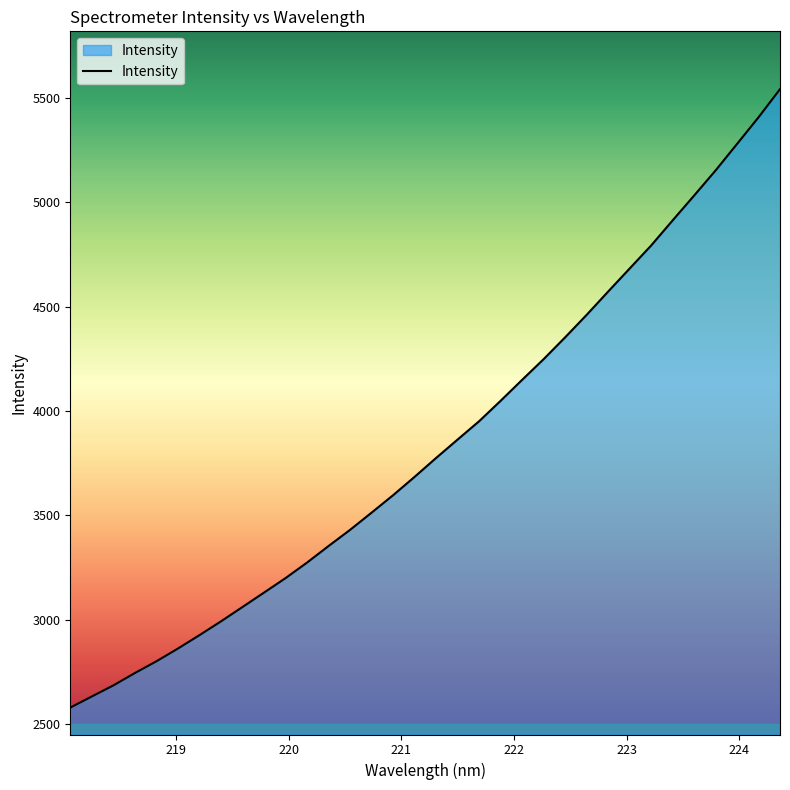

Reading left to right, list all the values displayed in this chart.

2578.2	2631.5	2684.5	2743.8	2800.2	2861.2	2925.4	2991.5	3060.3	3129.3	3198.7	3273.3	3352.6	3430.1	3512.6	3596.1	3684.0	3774.5	3862.8	3950.6	4048.4	4148.9	4248.0	4352.5	4460.1	4571.7	4682.0	4792.3	4912.6	5031.5	5152.0	5279.1	5406.7	5541.6